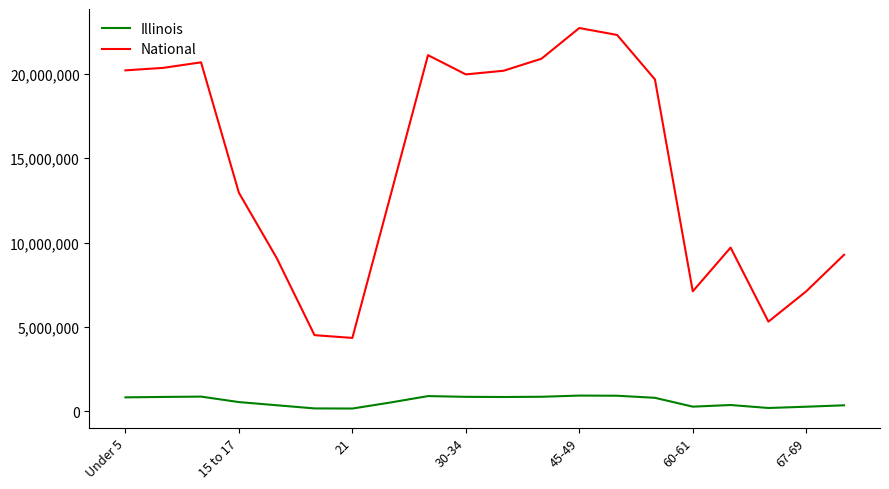

Rank the series by their average value, from lowest to highest.

Illinois, National